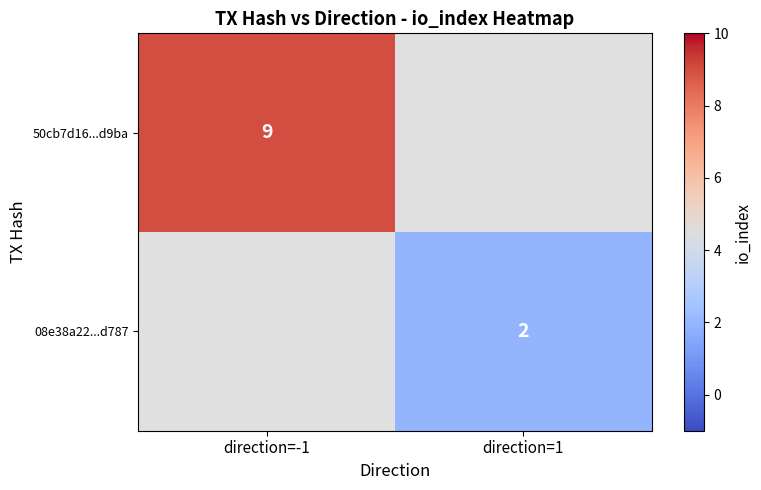

The value of 08e38a22...d787 at direction=1 is 3. True or false?

False